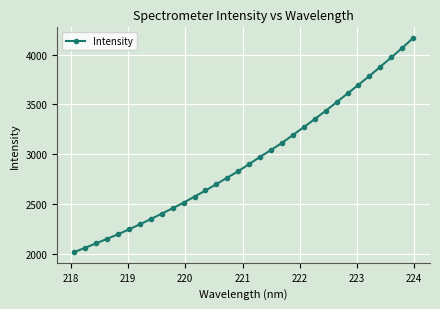

Does the chart have visible grid lines?

Yes